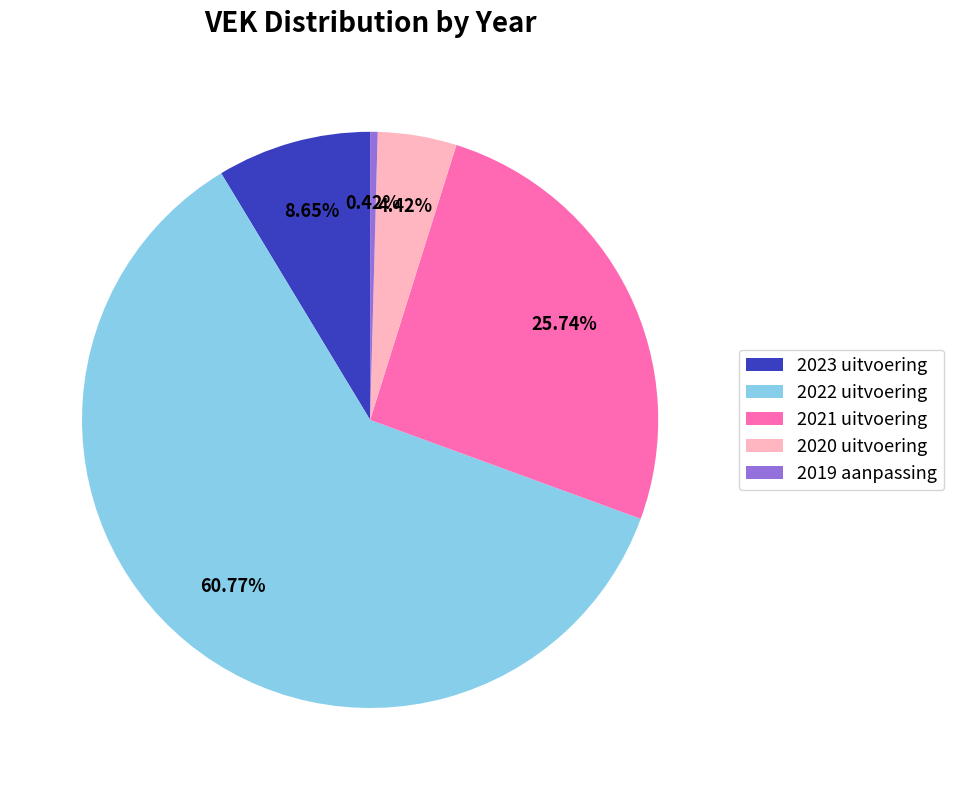

To the nearest percent, what is the difference between the largest and smallest slice percentages?

60%